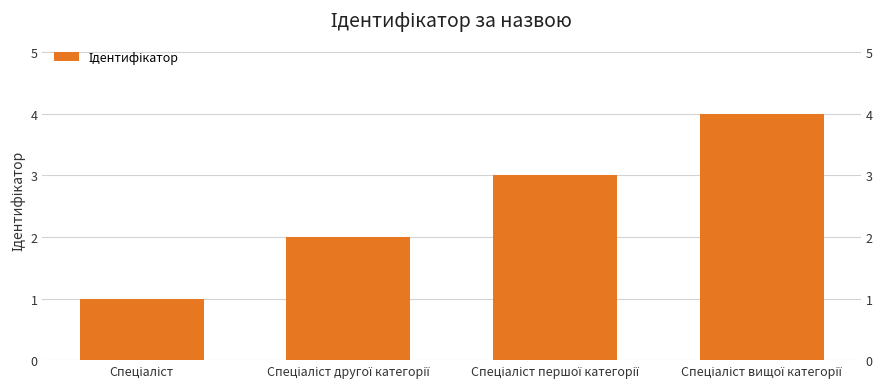

Count the number of data series in this chart.

1